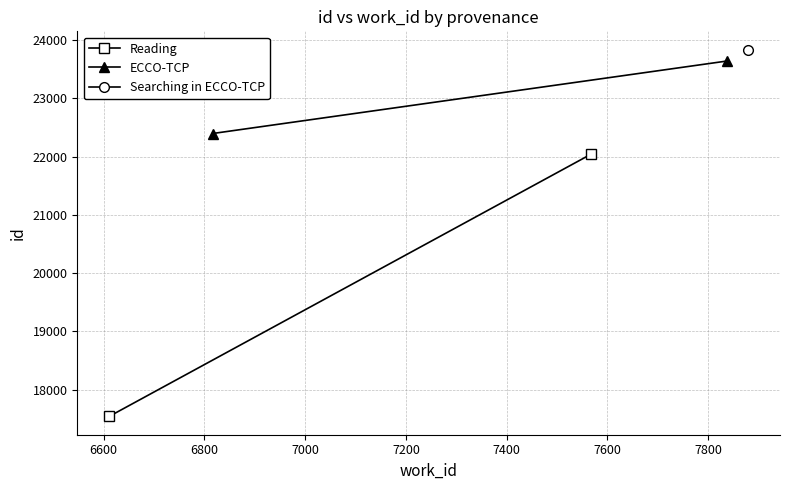

What is the average value of the Reading series?

19792